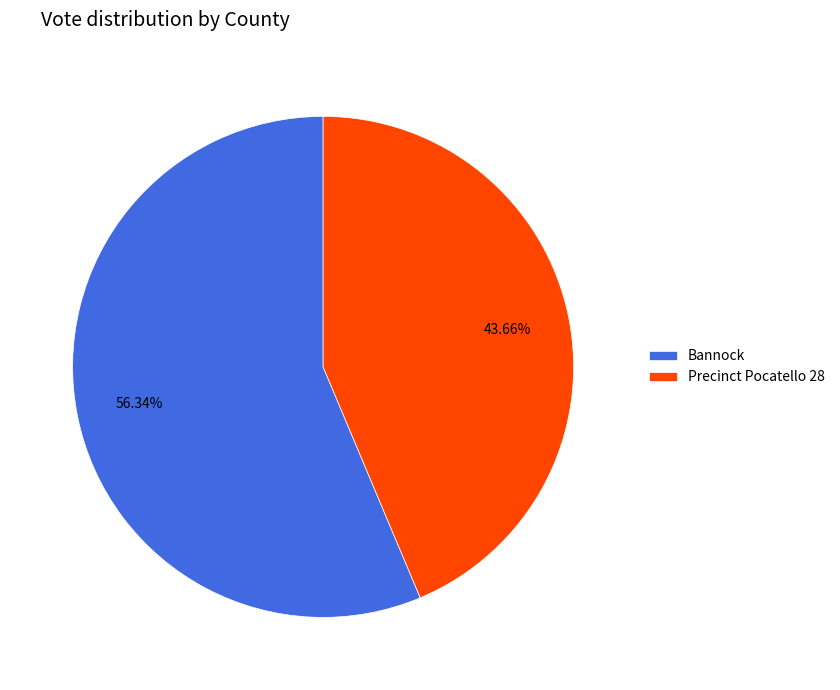

What portion of the pie excludes Precinct Pocatello 28?

56.3%